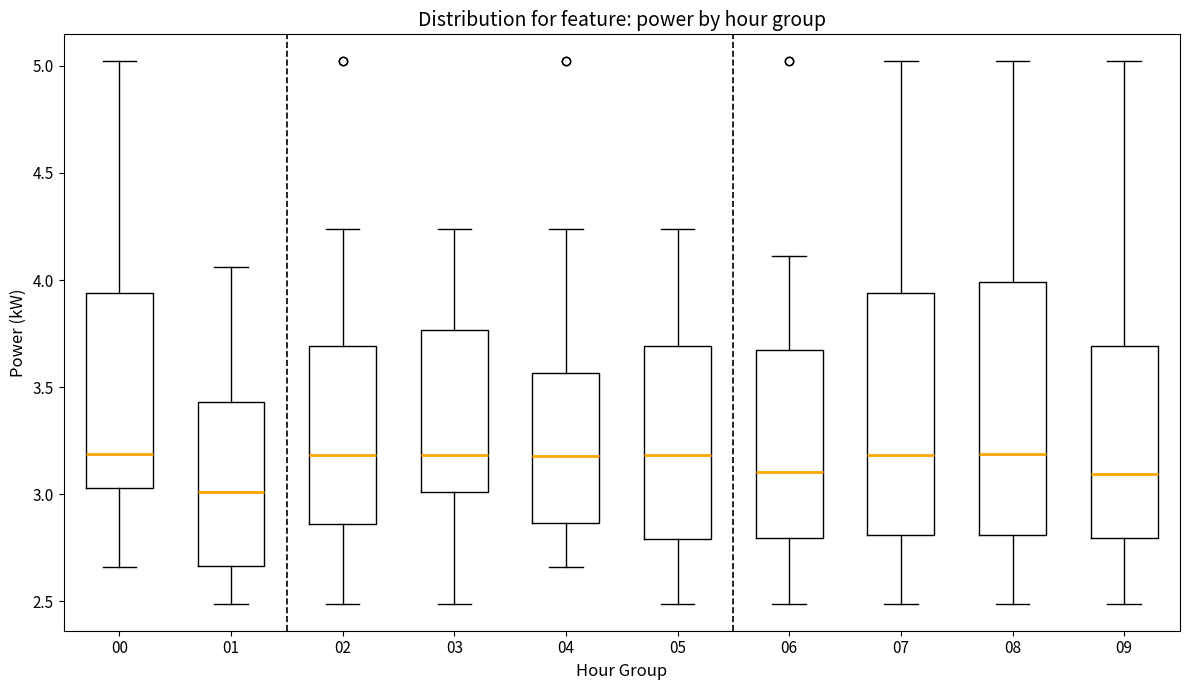

Reading left to right, transcribe this box plot: for each box, give where its median line is, the range the box spans, and where its two whiskers end, as read against the y-axis. The values are not printed on the chart, so give them approximately, as read against the axis.

00: median 3.20, box 3.05 to 3.95, whiskers 2.65 to 5.00
01: median 3.00, box 2.65 to 3.45, whiskers 2.50 to 4.05
02: median 3.20, box 2.85 to 3.70, whiskers 2.50 to 4.25
03: median 3.20, box 3.00 to 3.75, whiskers 2.50 to 4.25
04: median 3.20, box 2.85 to 3.55, whiskers 2.65 to 4.25
05: median 3.20, box 2.80 to 3.70, whiskers 2.50 to 4.25
06: median 3.10, box 2.80 to 3.70, whiskers 2.50 to 4.10
07: median 3.20, box 2.80 to 3.95, whiskers 2.50 to 5.00
08: median 3.20, box 2.80 to 4.00, whiskers 2.50 to 5.00
09: median 3.10, box 2.80 to 3.70, whiskers 2.50 to 5.00